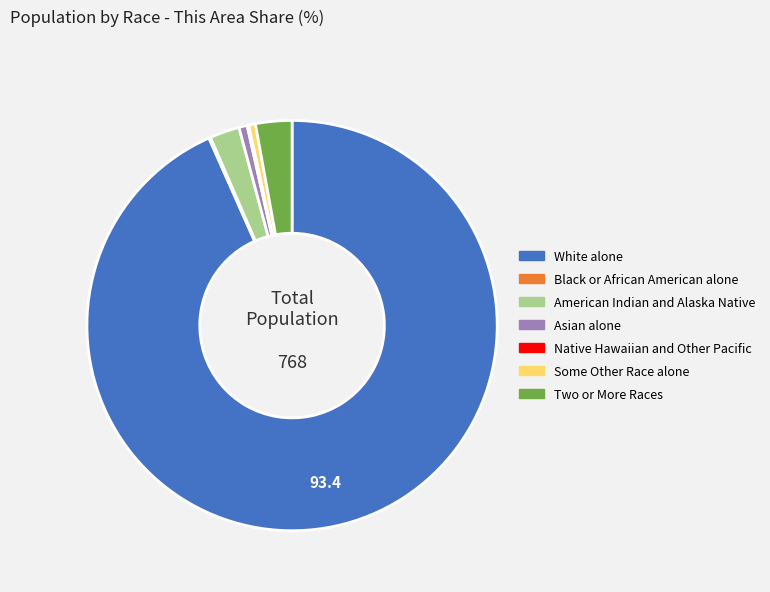

Which slice is the largest?

White alone